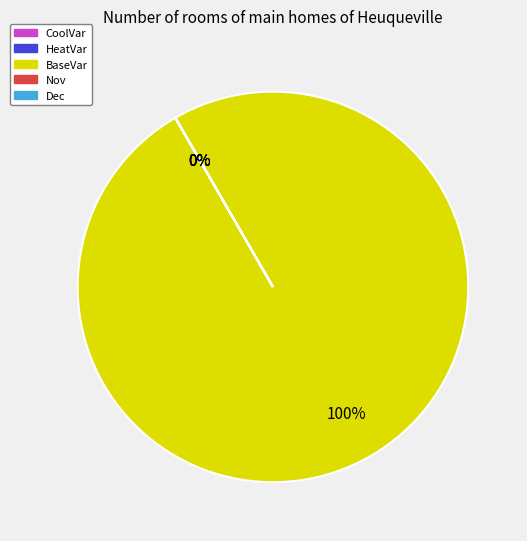

Is there any slice that represents more than half of the pie?

Yes